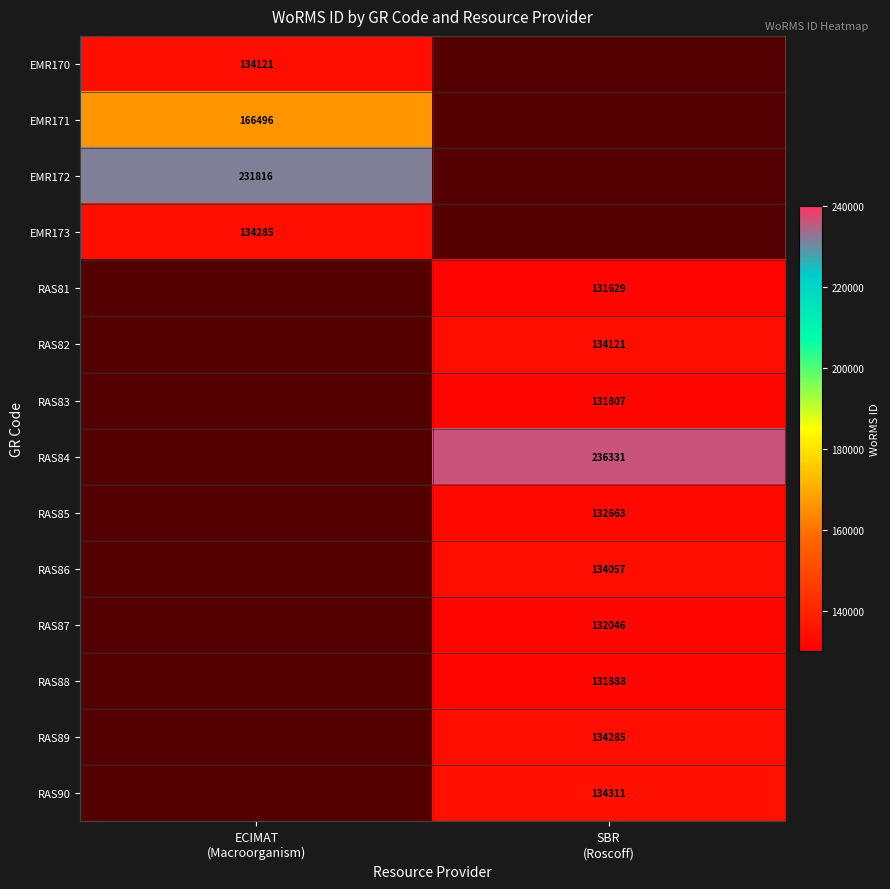

How many positive values does the EMR171 series have?

1